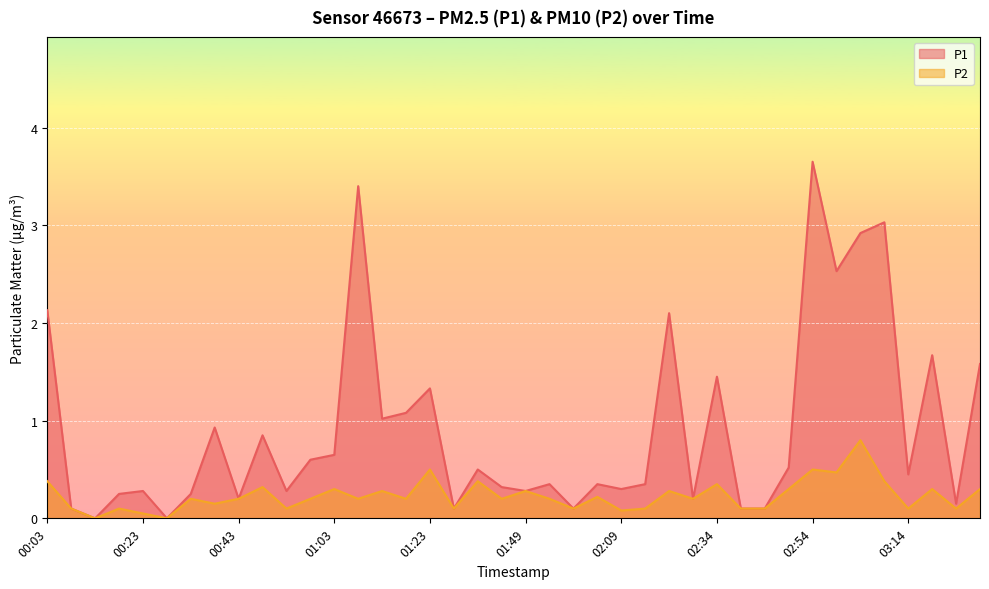

List the series in order of their peak value, lowest first.

P2, P1